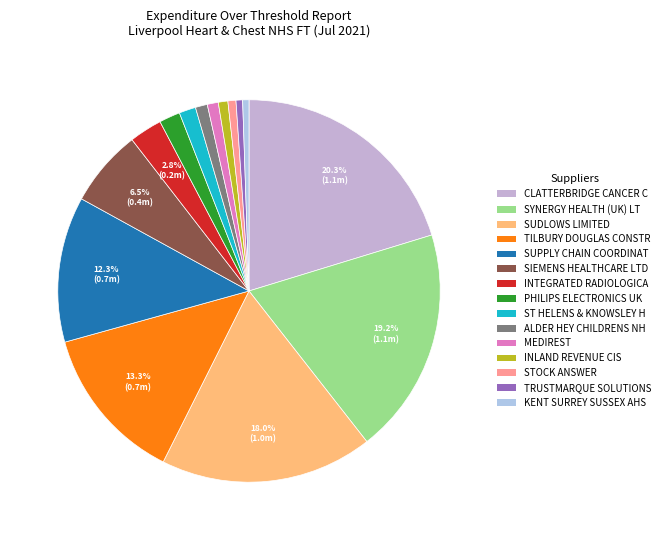

Count the number of slices in the pie.

15